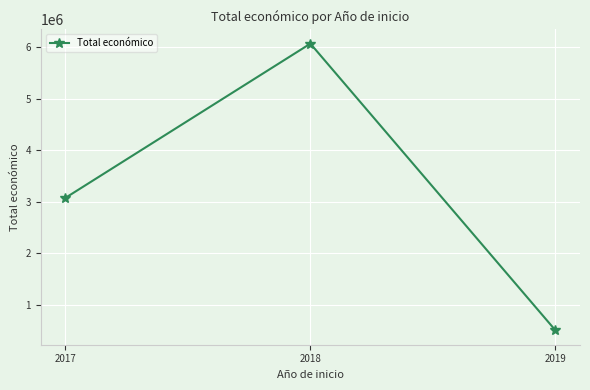

What value does the data have at 2018, to the nearest 10?

6071170